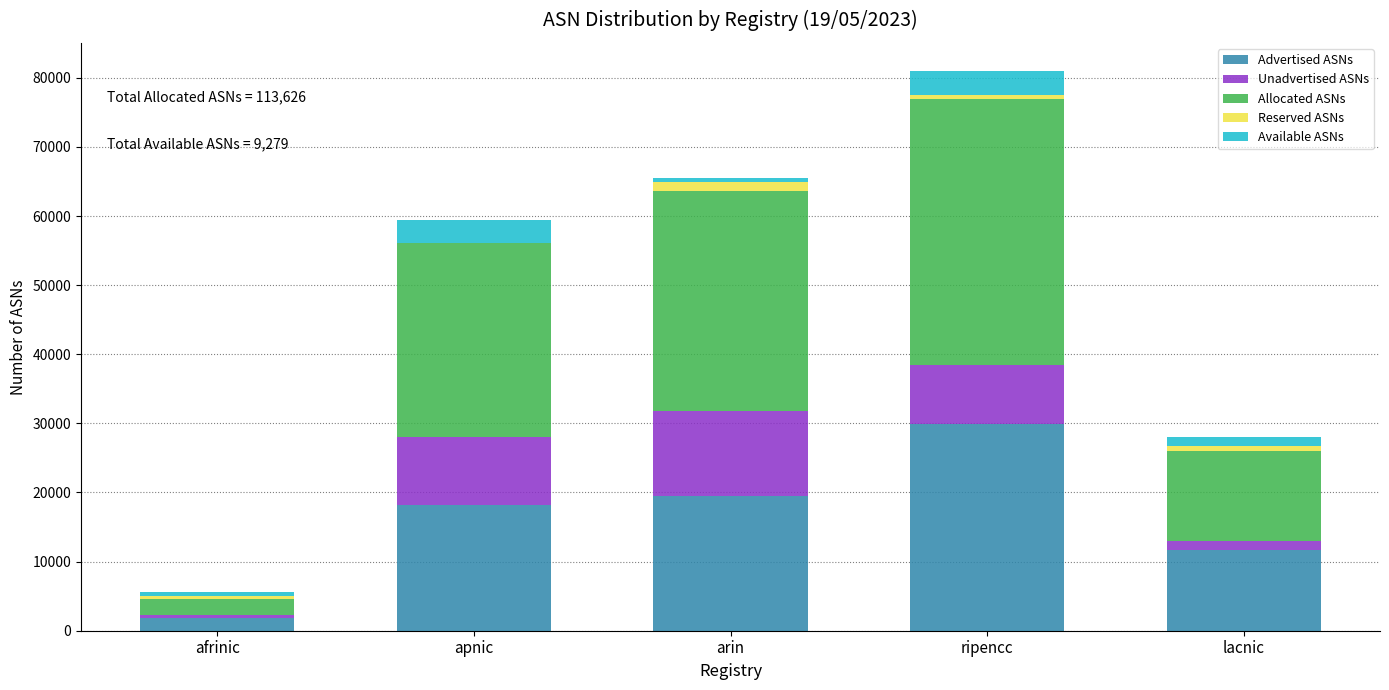

Which category has the highest value in the Advertised ASNs series?

ripencc